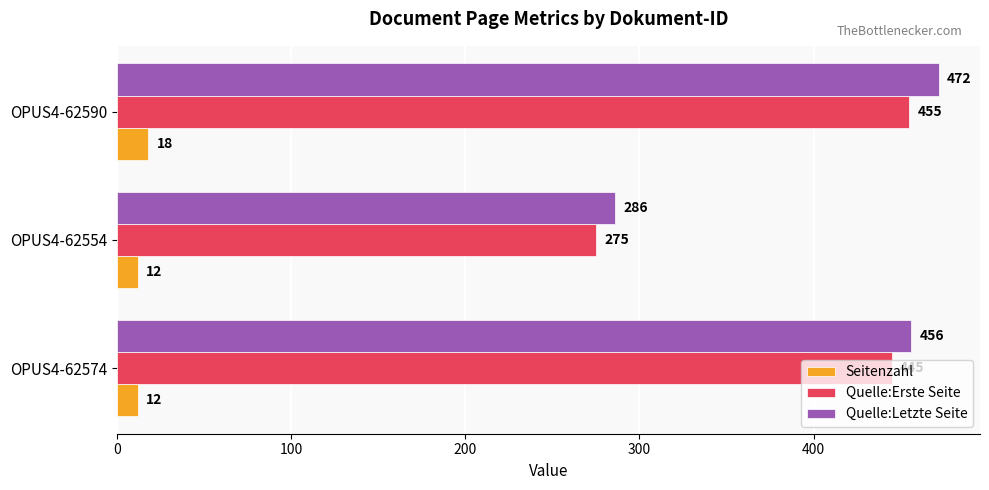

True or false: Quelle:Letzte Seite has a value of 286 at OPUS4-62554.

True